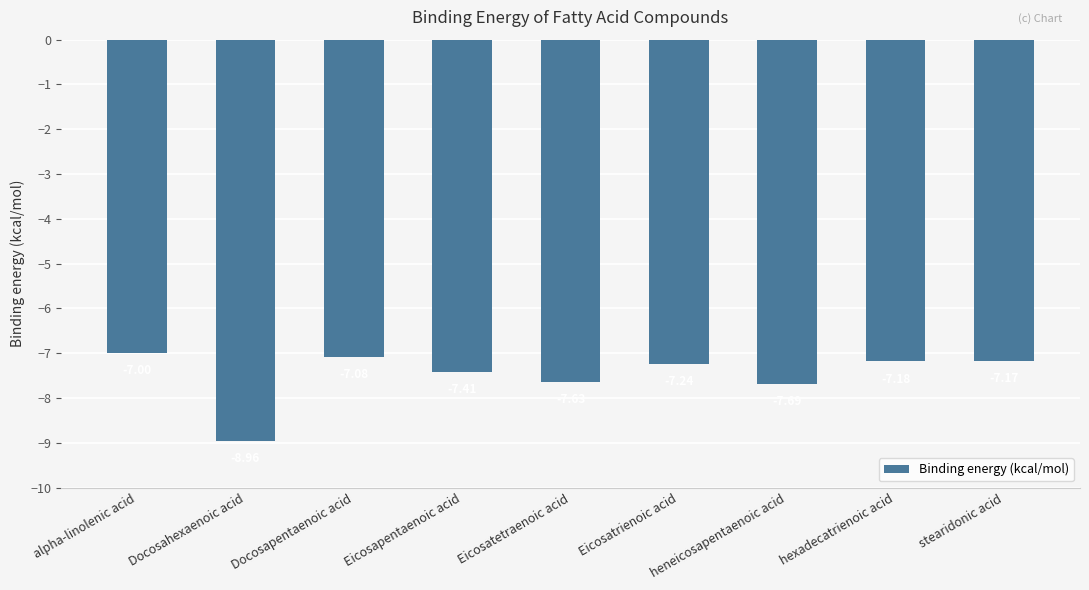

Where is the data nearest to the value -7?

alpha-linolenic acid